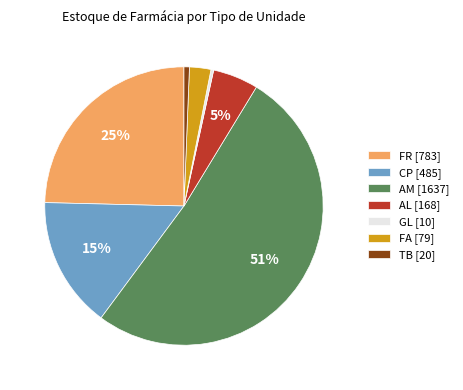

To the nearest percent, what is the difference between the AM and TB slice percentages?

51%